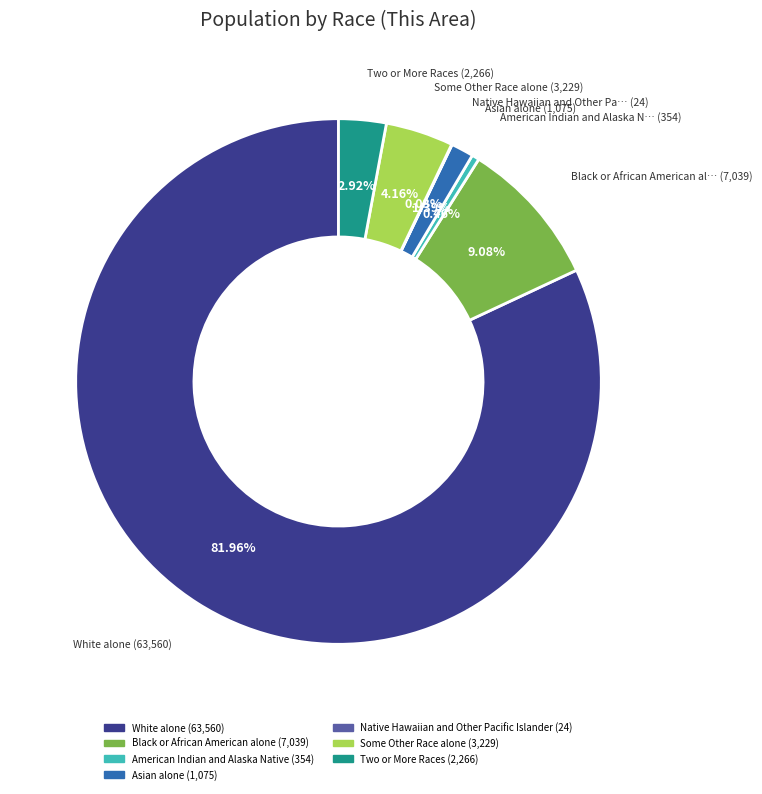

Combined, what portion of the pie is American Indian and Alaska Native and White alone?

82.4%